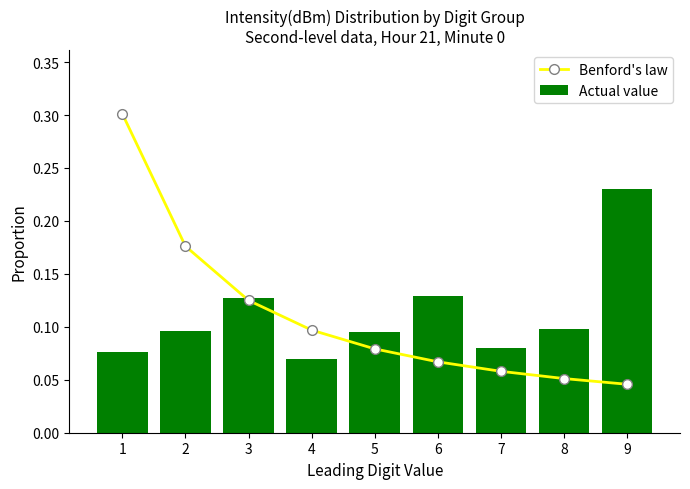

The Actual value series shows 0.2 at 9. True or false?

True